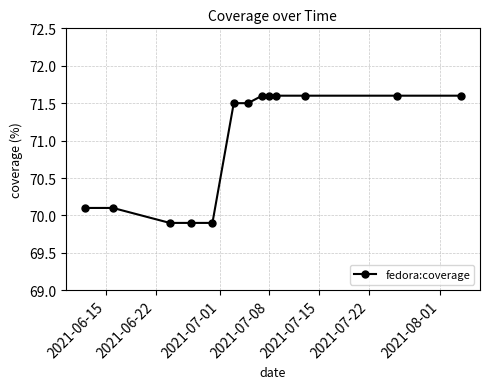

How many lines are shown in the chart?

1